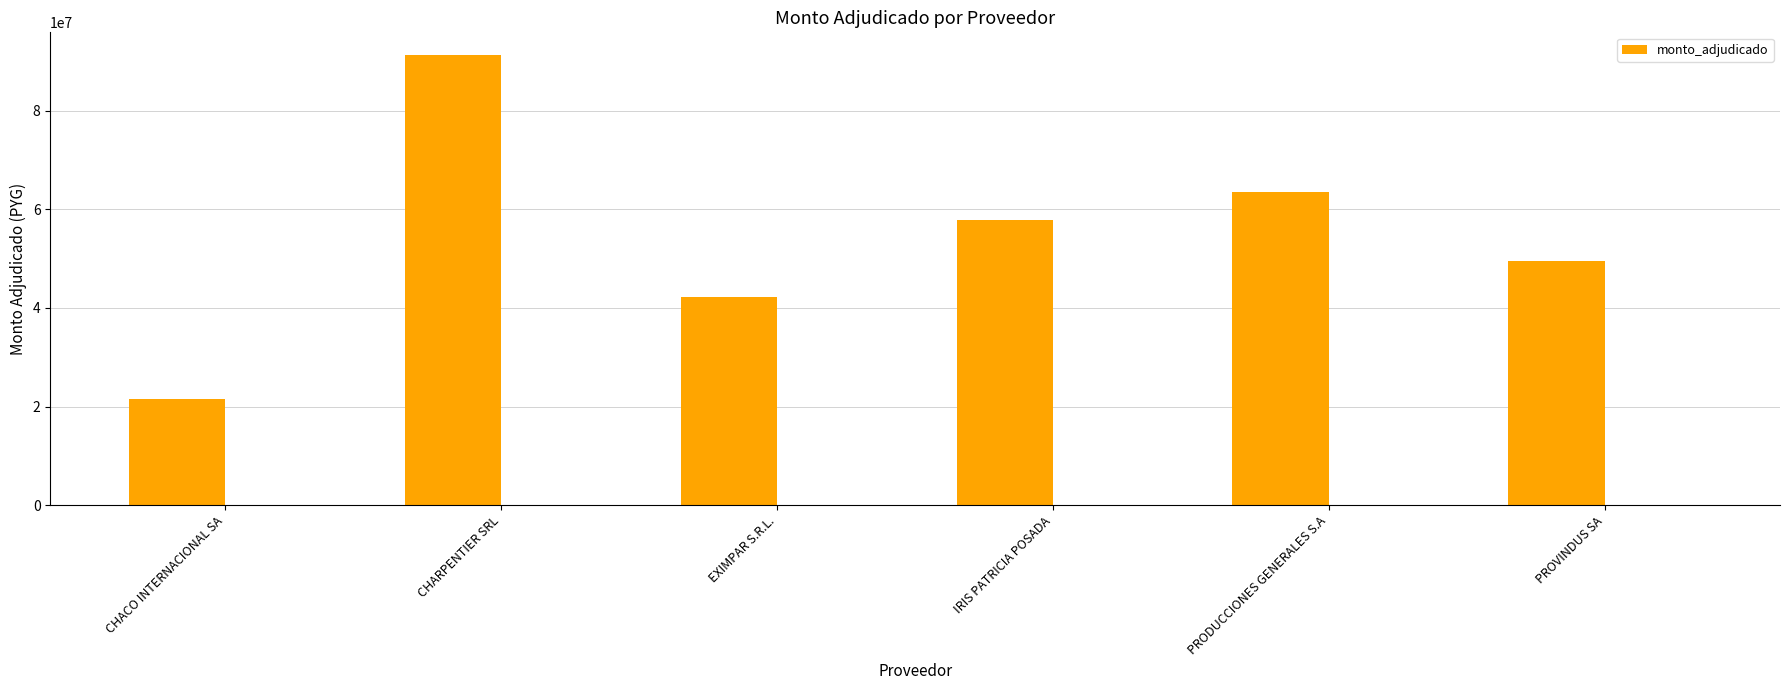

What is the sum of all values?

325782610